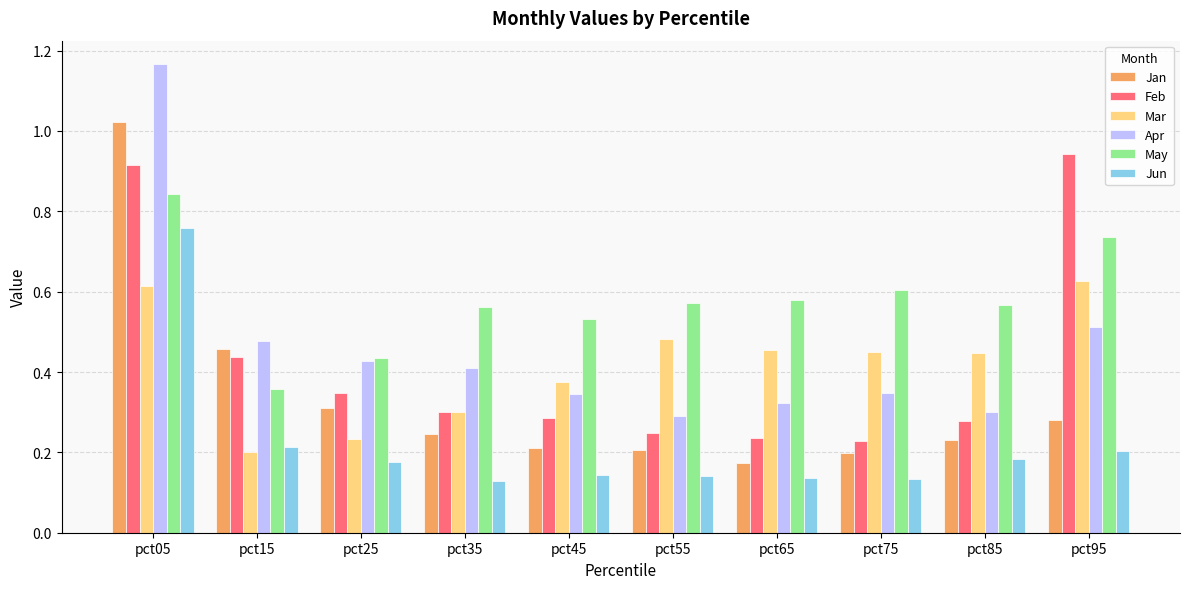

The Apr series shows 0.7 at pct05. True or false?

False